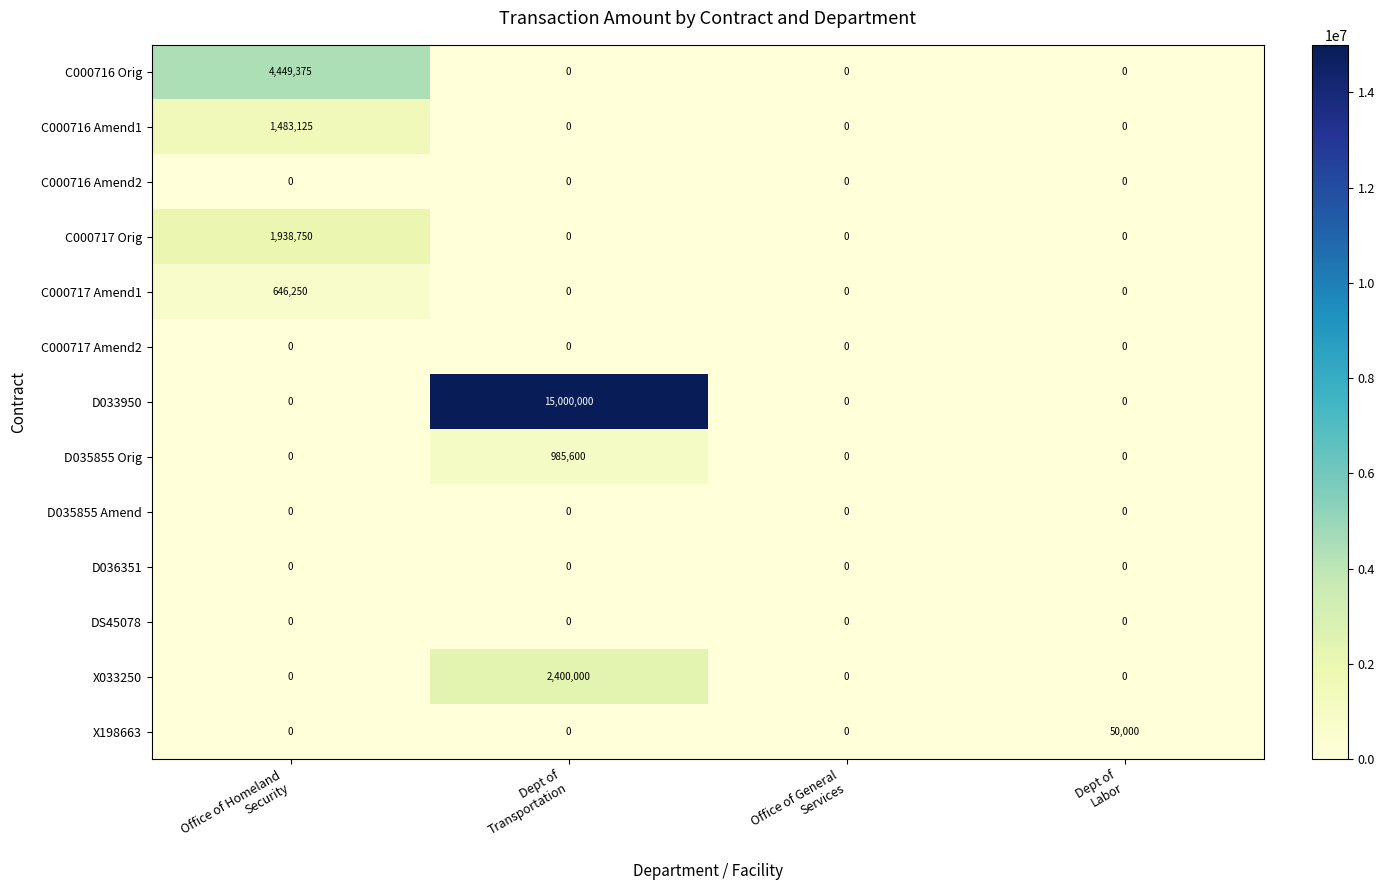

What is the greatest value displayed?

15000000